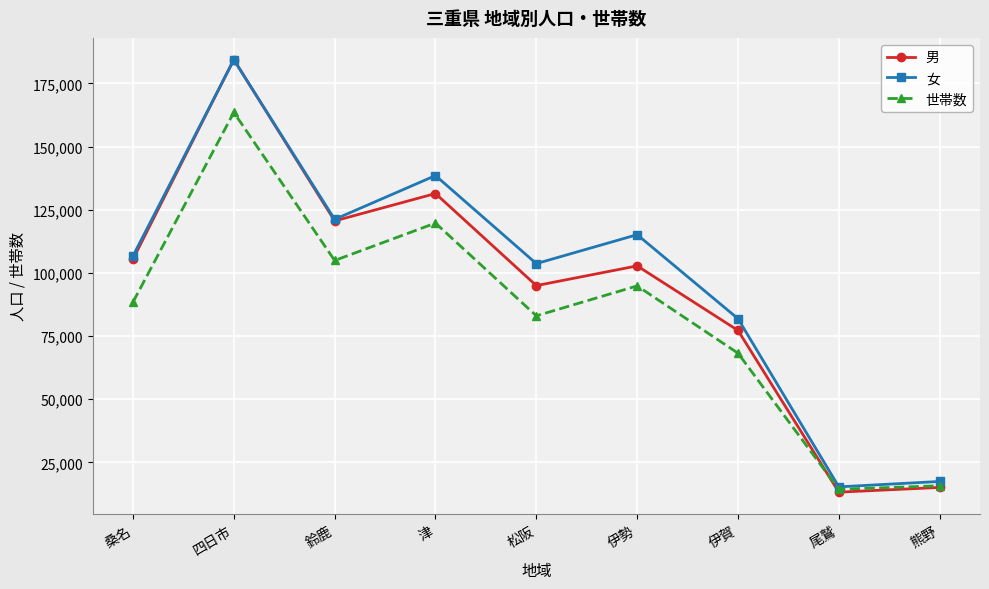

Reading right to left, extract all data points from this chart.

男: 15103	13235	77231	102769	94963	131401	120554	184421	105422
女: 17465	15335	81874	115115	103666	138507	121177	184300	106697
世帯数: 15773	14374	68224	94850	83004	119704	104903	163499	88439